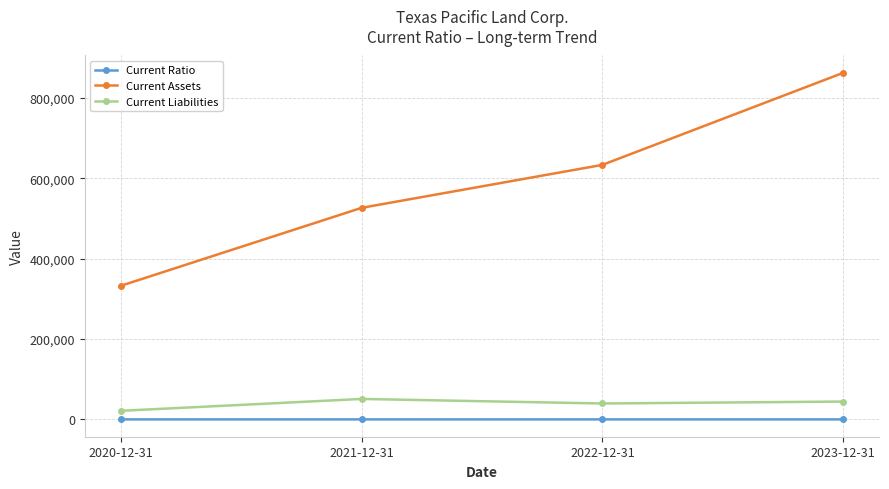

What is the difference between the maximum and minimum values in the Current Assets series?

529934.0